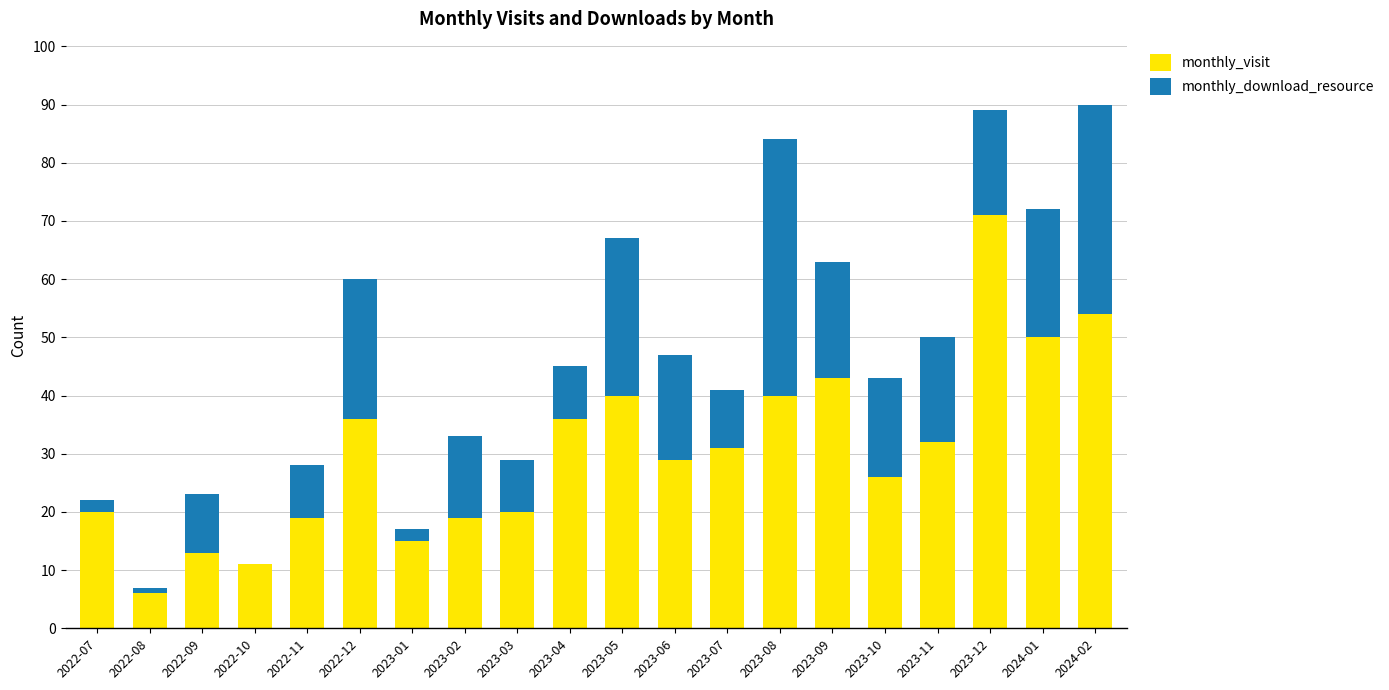

What are all the series names shown in the legend?

monthly_visit, monthly_download_resource